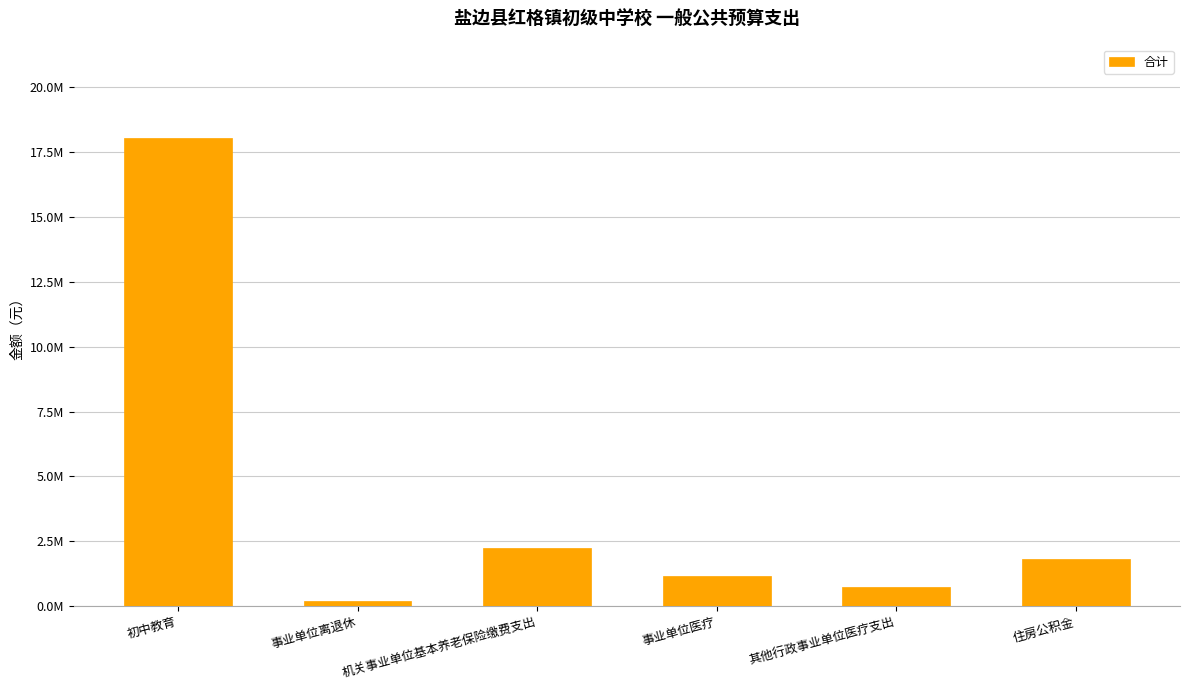

What is the change in value from 初中教育 to 事业单位医疗?

-16888760.3